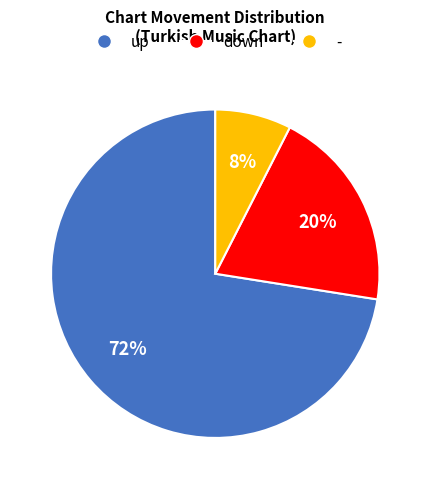

Does - represent more than half of the total?

No